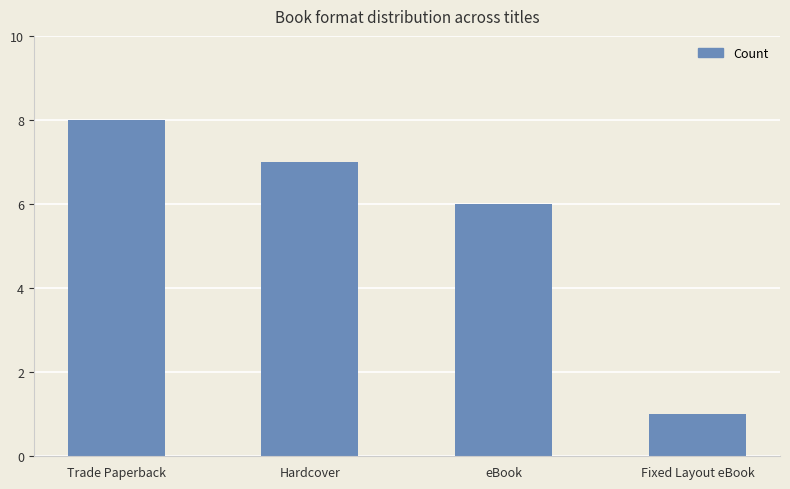

What value does the data have at eBook?

6